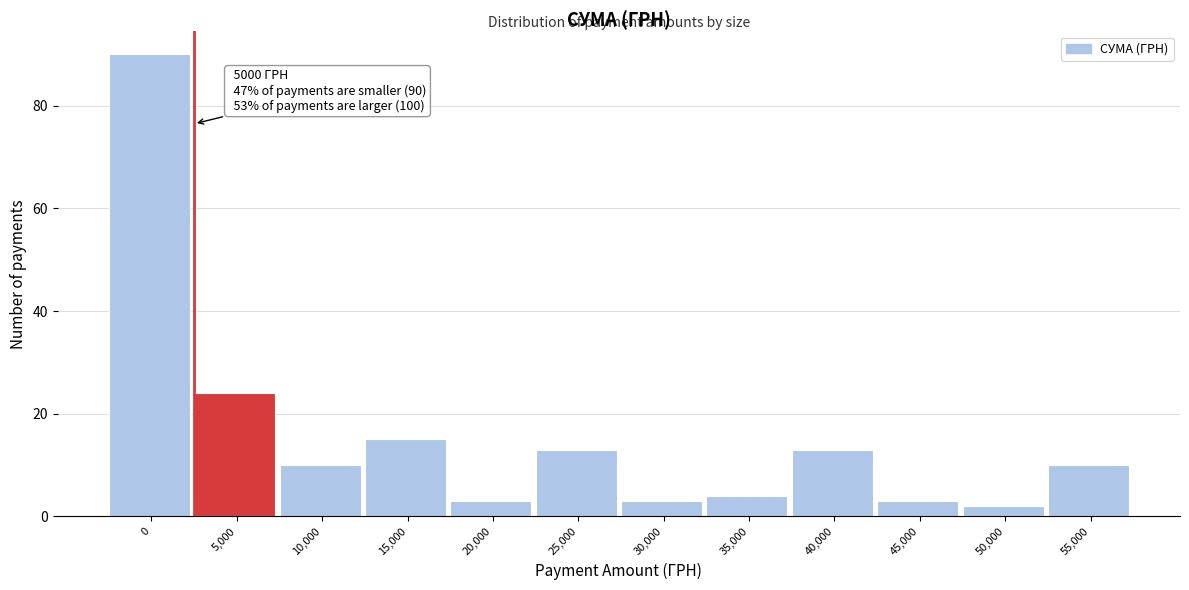

Reading right to left, list all the values displayed in this chart.

55,000=10	50,000=2	45,000=3	40,000=13	35,000=4	30,000=3	25,000=13	20,000=3	15,000=15	10,000=10	5,000=24	0=90